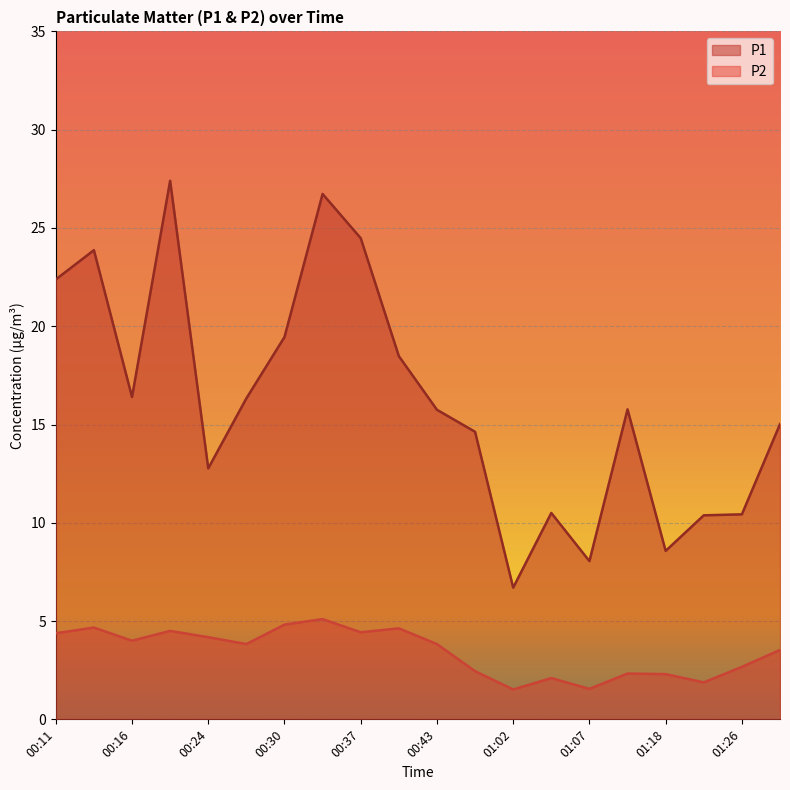

Which has a higher value, 00:27 or 01:04?

00:27